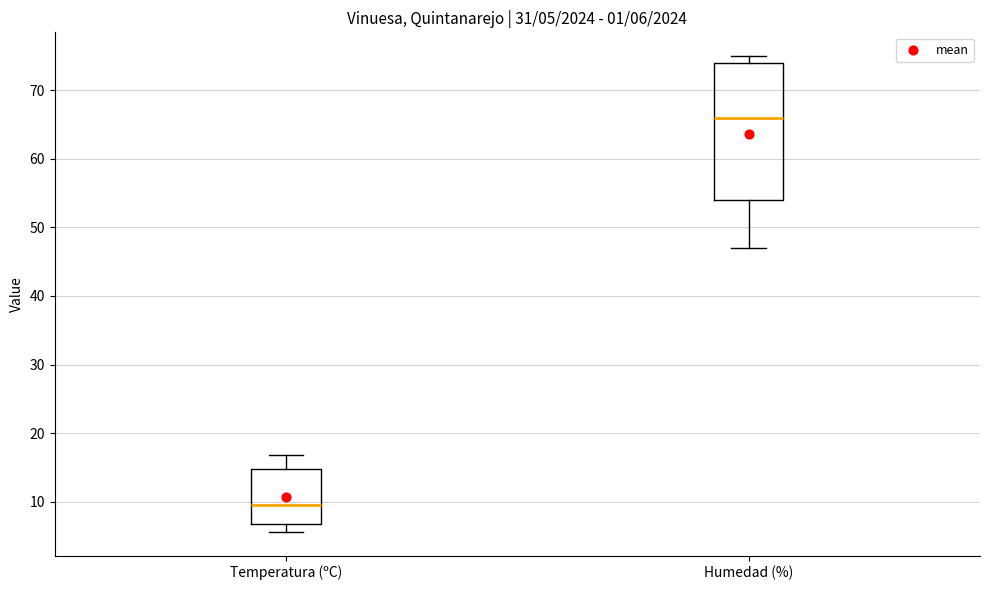

Which box is the tallest, from its lower edge to its upper edge?

Humedad (%)